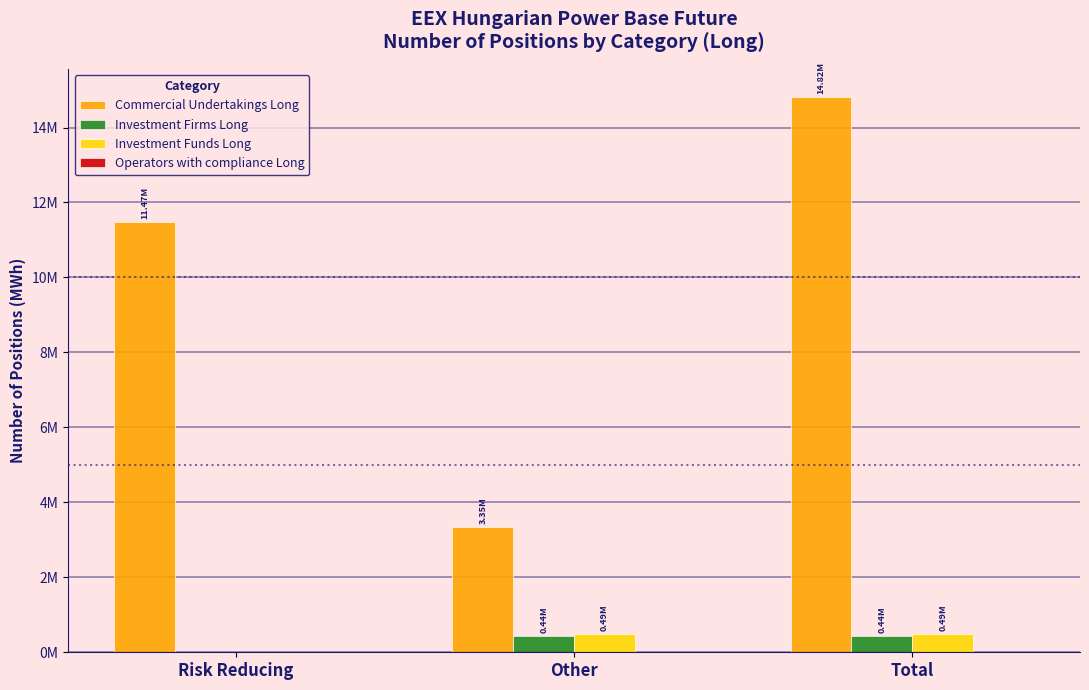

Are the bars horizontal?

No